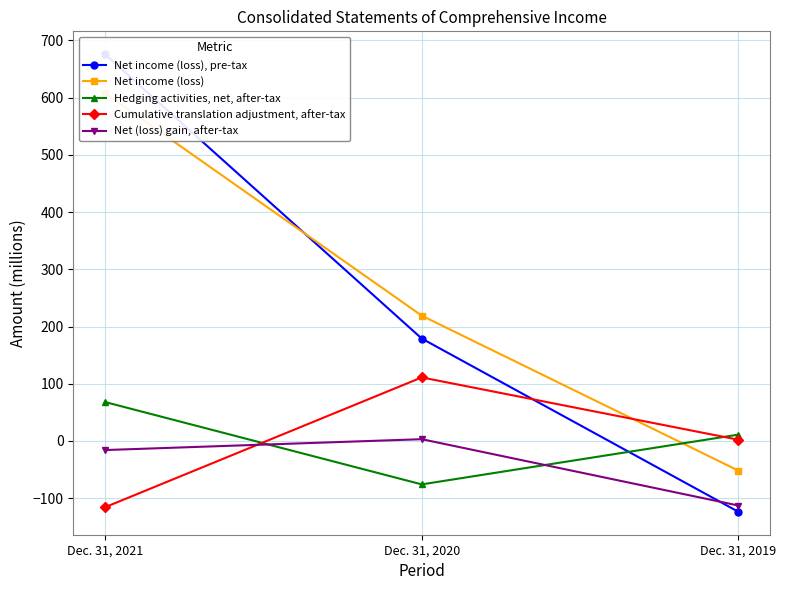

What is the maximum value shown in the chart?

676